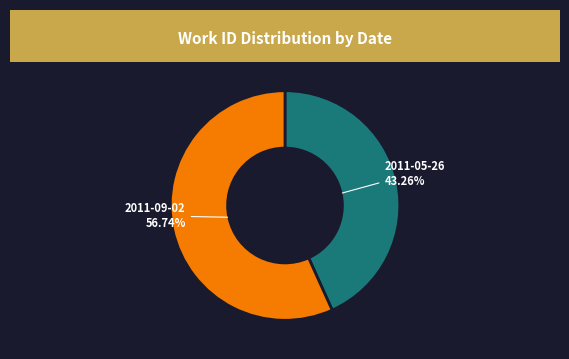

To the nearest percent, what is the average slice percentage?

50%